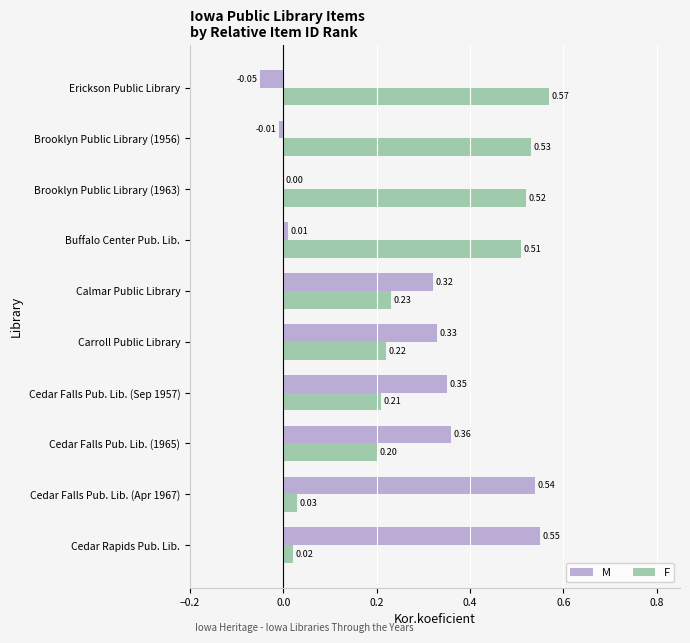

At which label does F reach its peak?

Erickson Public Library